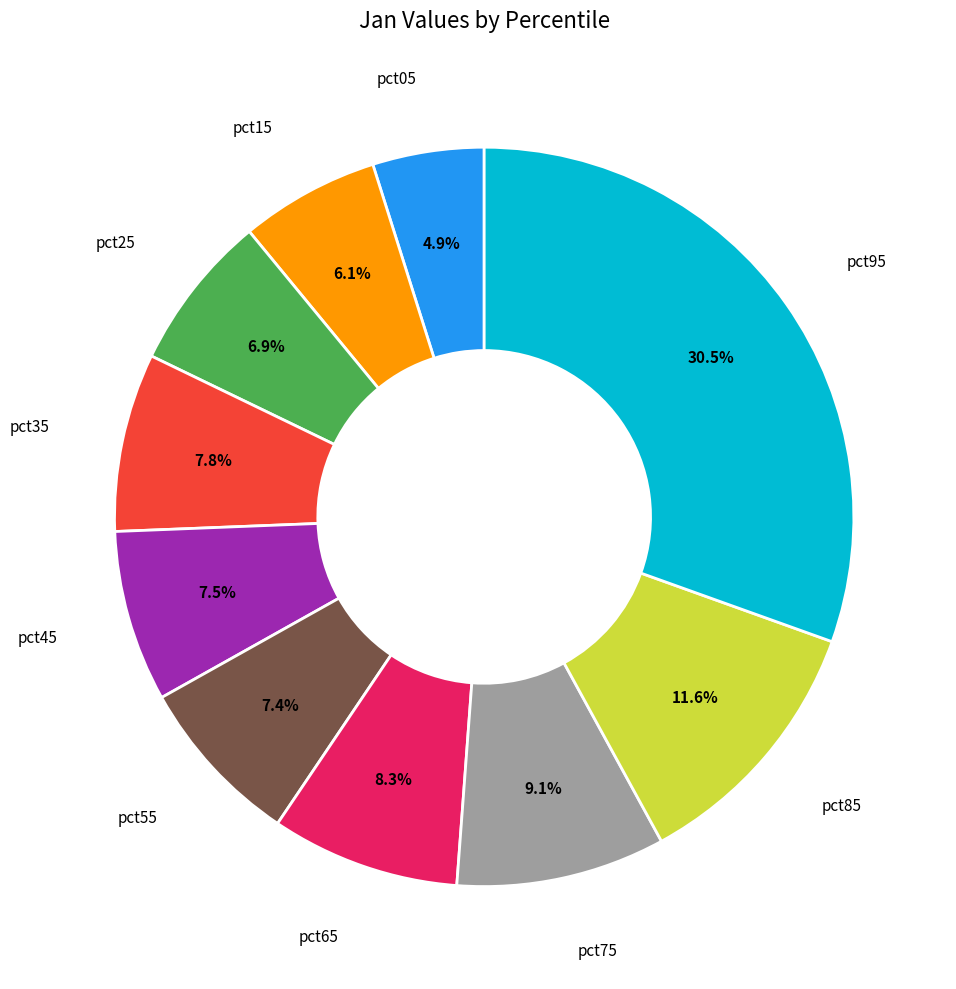

Is there any slice that represents more than half of the pie?

No